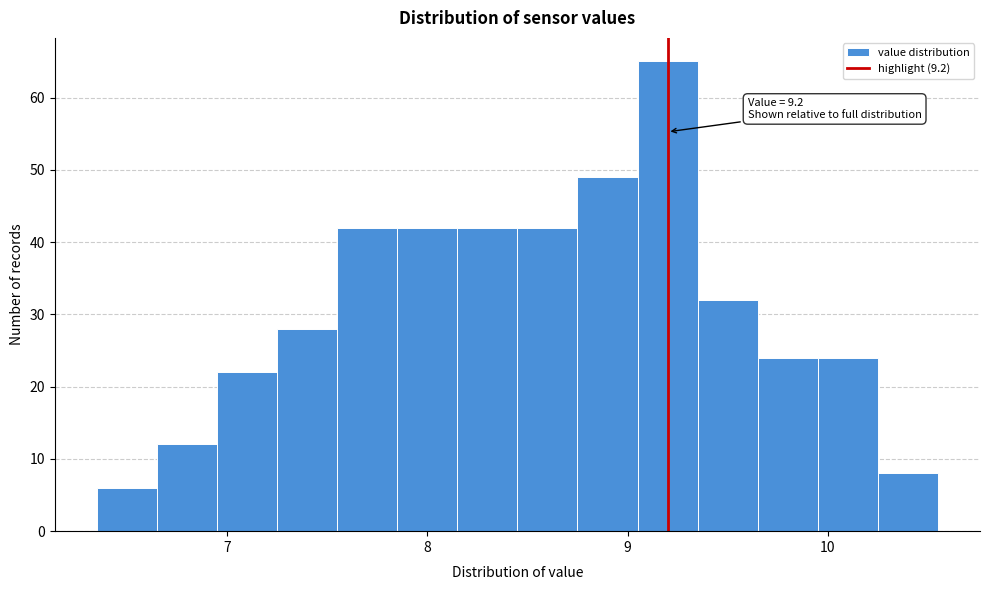

Around what value on the x-axis is the tallest bar? Give the approximate position of its centre, as read against the axis.

9.2